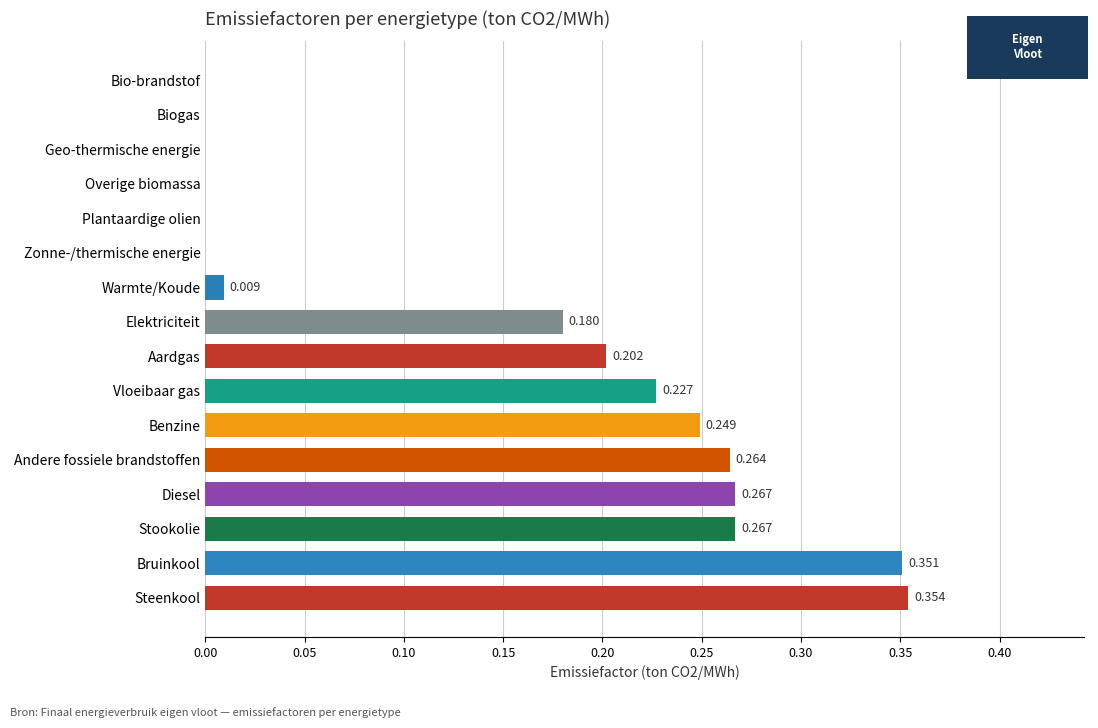

Between Steenkool and Stookolie, which is larger?

Steenkool